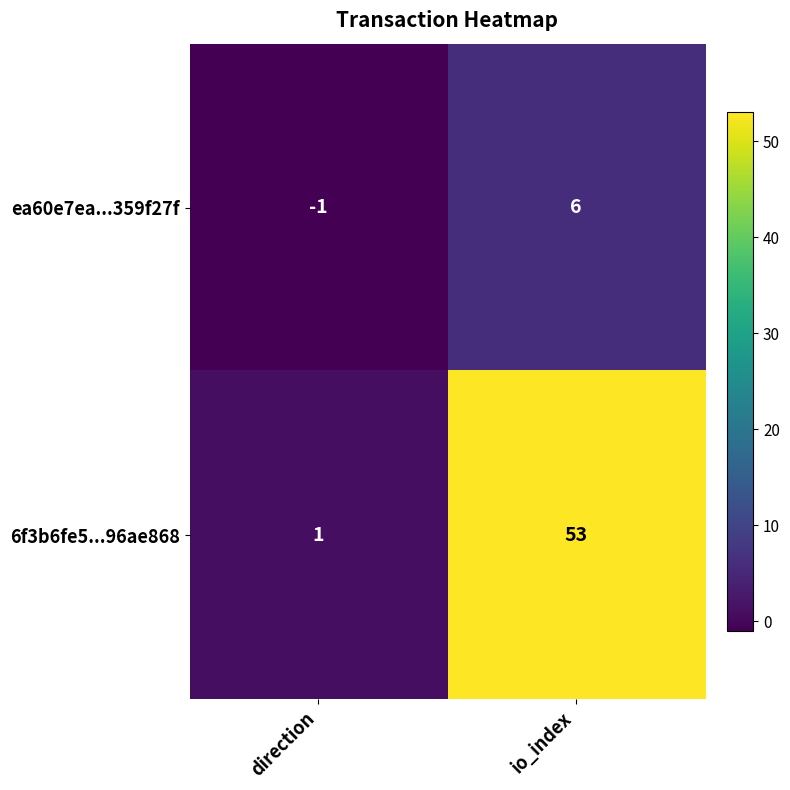

Which category has the lowest value across all series?

direction